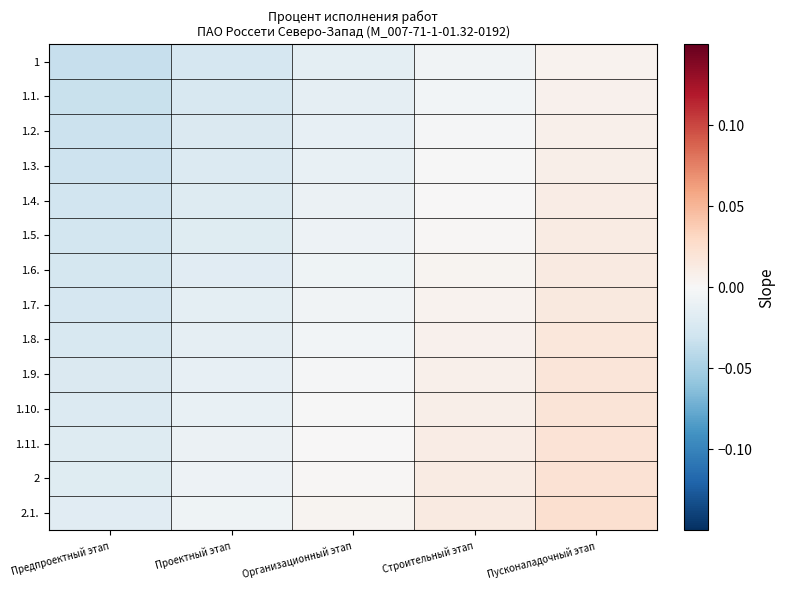

At which category is the sum across all series the highest?

Пусконаладочный этап